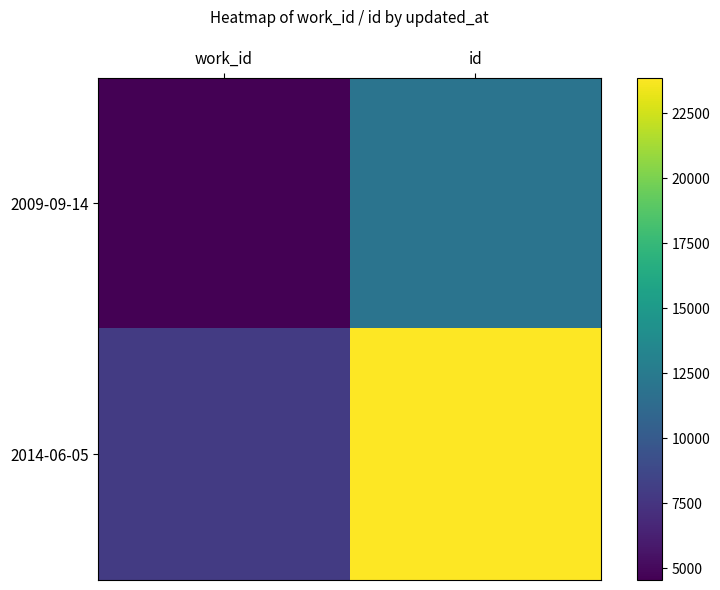

Between work_id and id, which is larger?

id